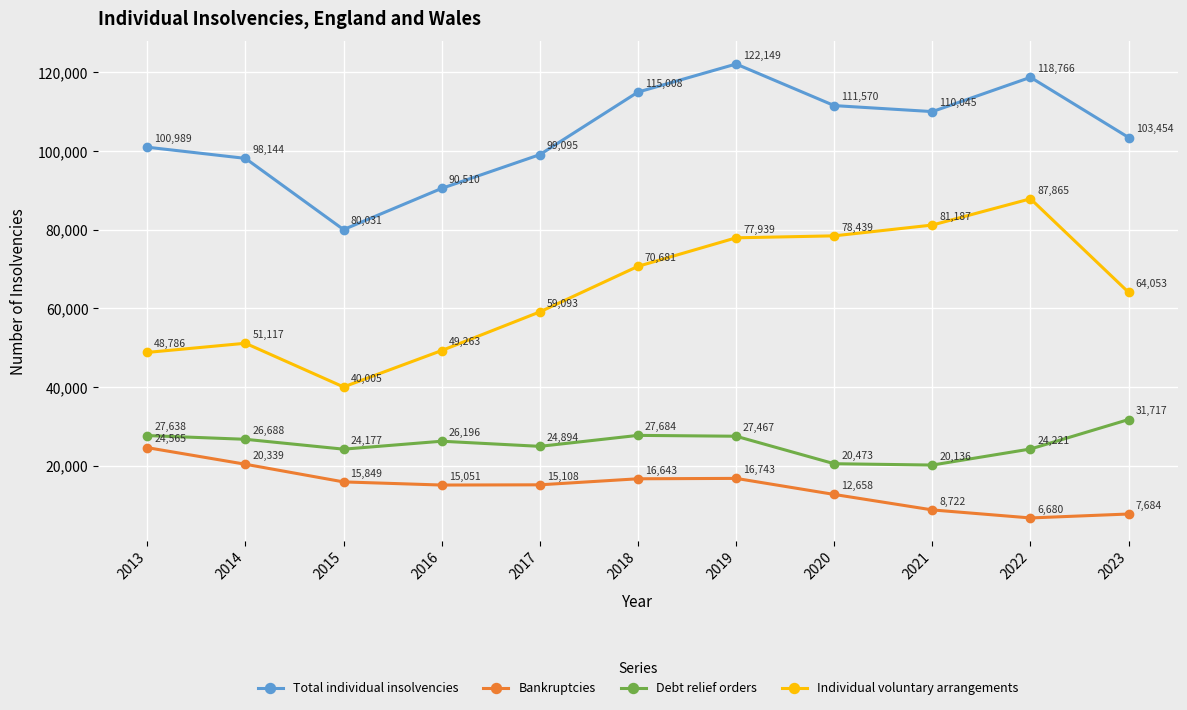

At which label is Total individual insolvencies closest to 101090?

2013